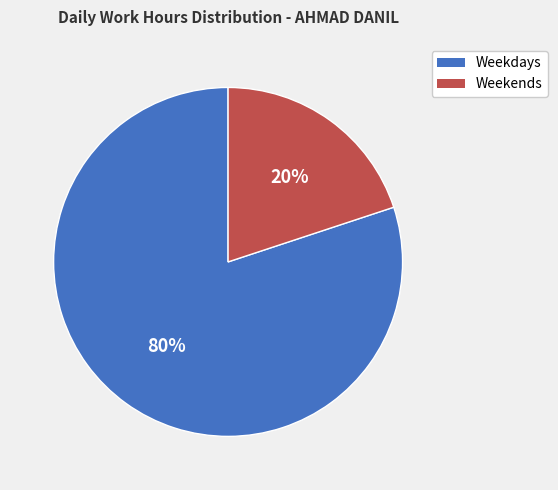

To the nearest percent, what is the difference between the largest and smallest slice percentages?

60%